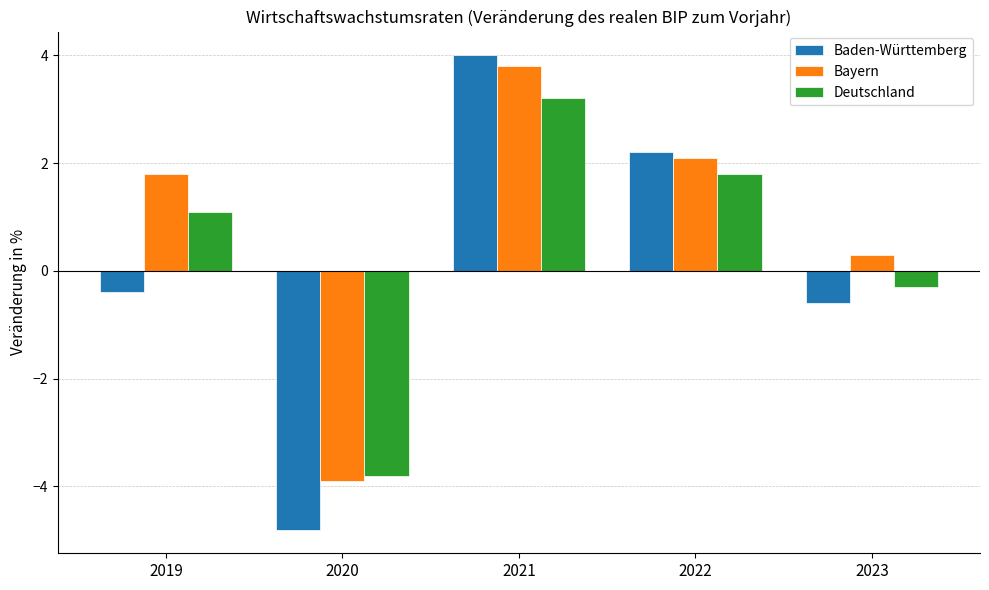

Reading left to right, what are all the values shown in this chart?

Baden-Württemberg: 2019=-0.4	2020=-4.8	2021=4.0	2022=2.2	2023=-0.6
Bayern: 2019=1.8	2020=-3.9	2021=3.8	2022=2.1	2023=0.3
Deutschland: 2019=1.1	2020=-3.8	2021=3.2	2022=1.8	2023=-0.3